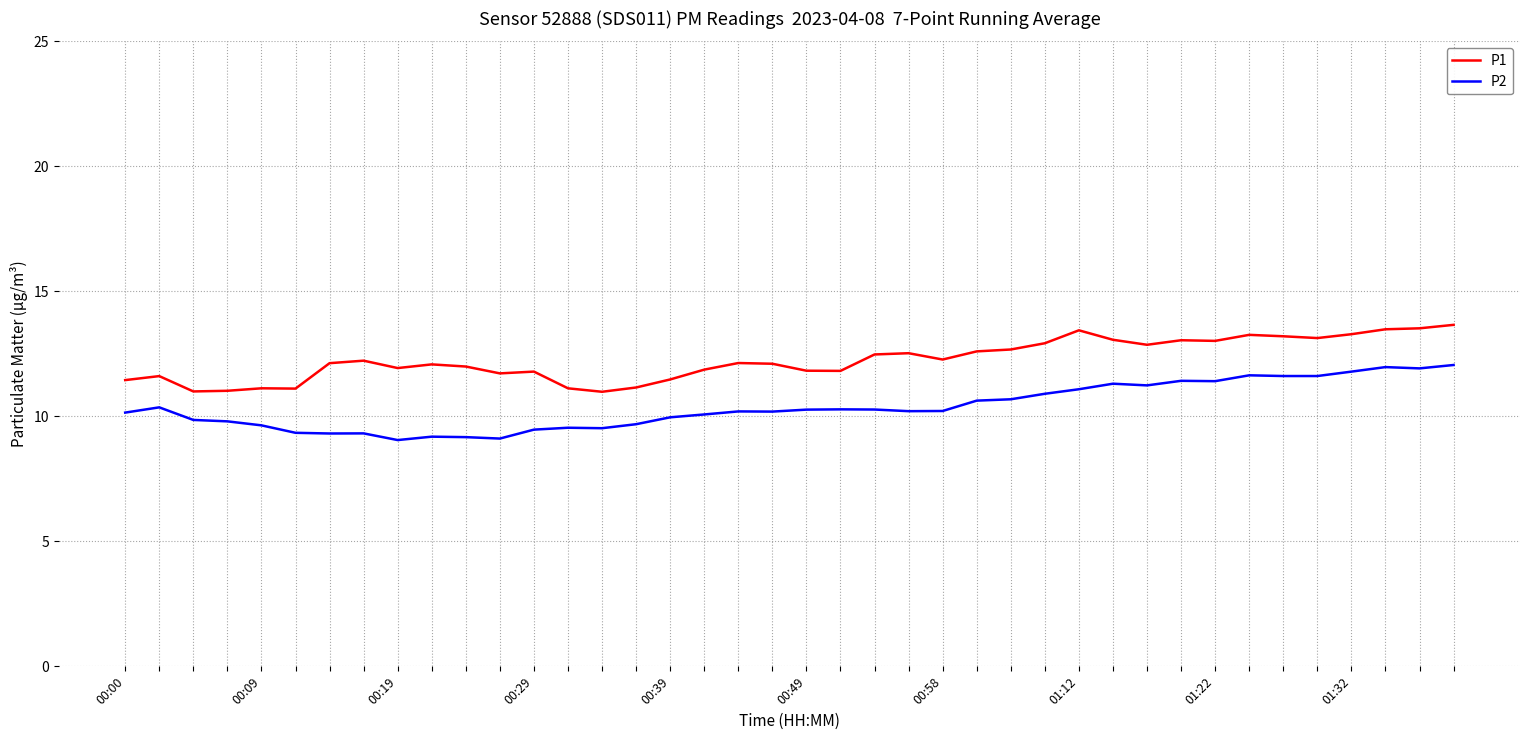

What is the highest value of the P2 series?

12.1